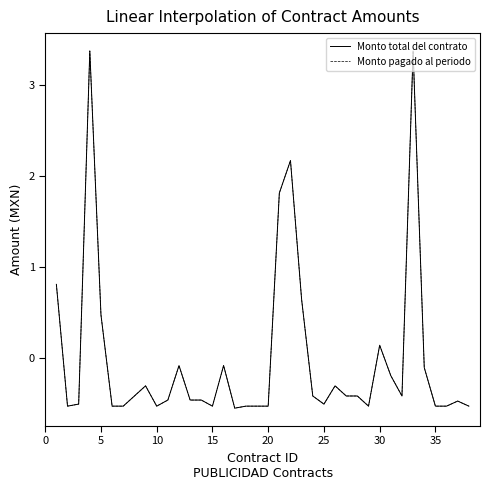

Does the chart have visible grid lines?

No